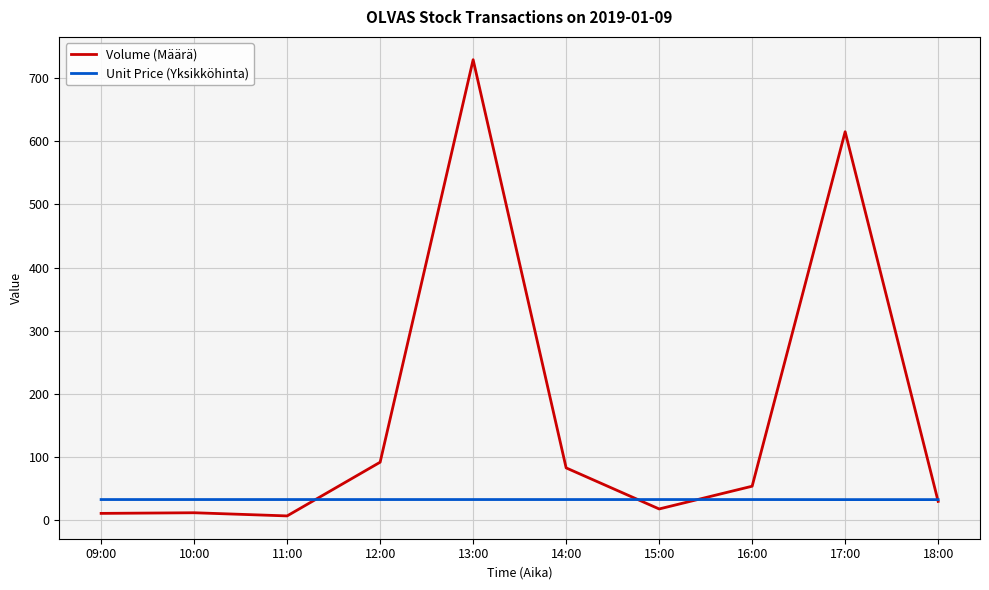

List the series in order of their overall mean, highest first.

Volume (Määrä), Unit Price (Yksikköhinta)